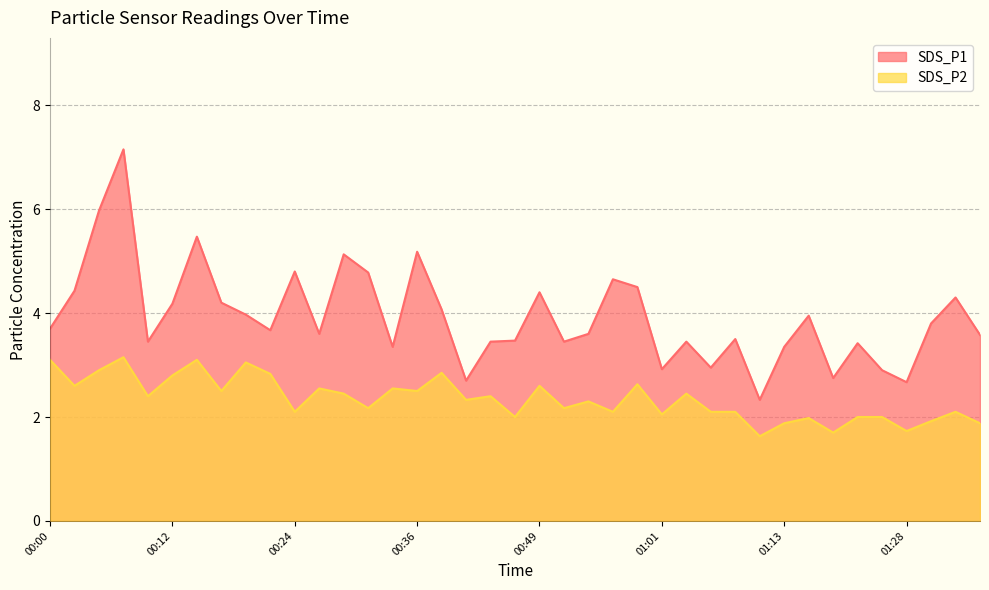

What is the label of the 3rd point from the left?

00:05